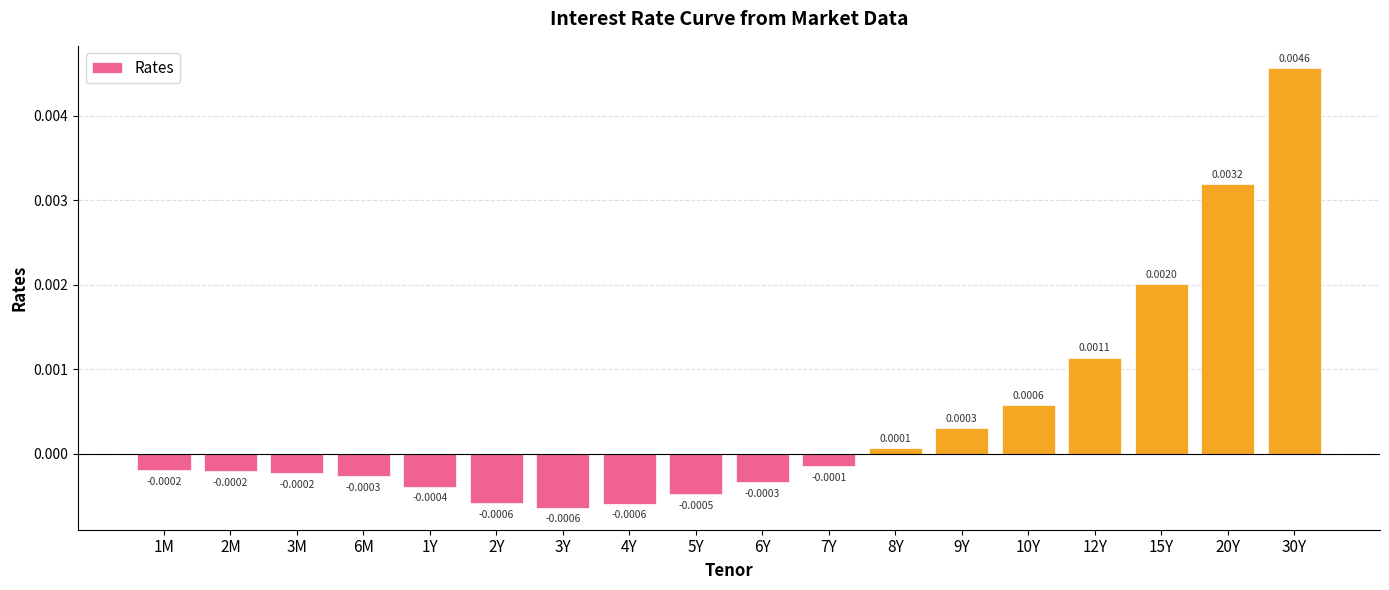

At which category does the chart reach its peak across all series?

30Y